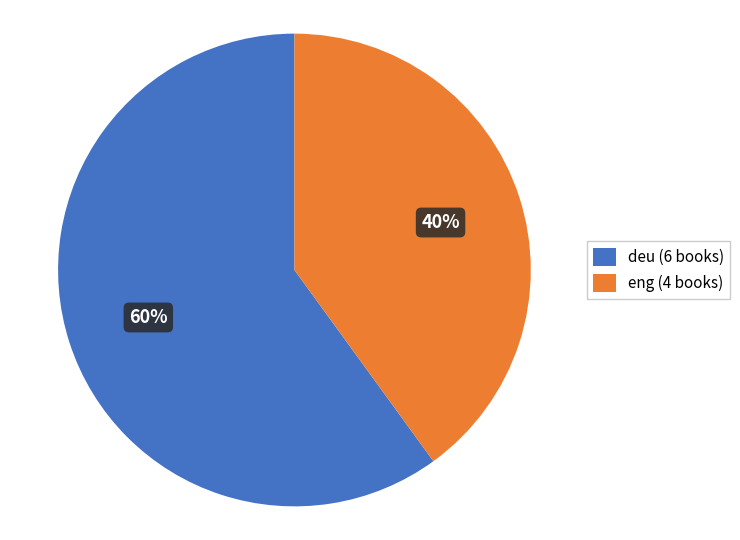

Is deu (6 books) the majority of the pie?

Yes